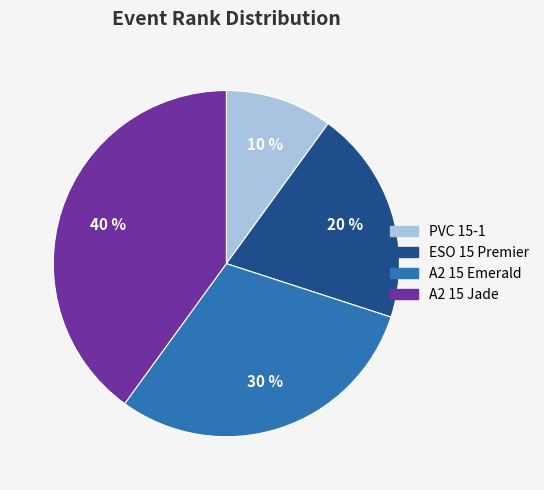

Is it true that ESO 15 Premier is 20% of the pie?

True